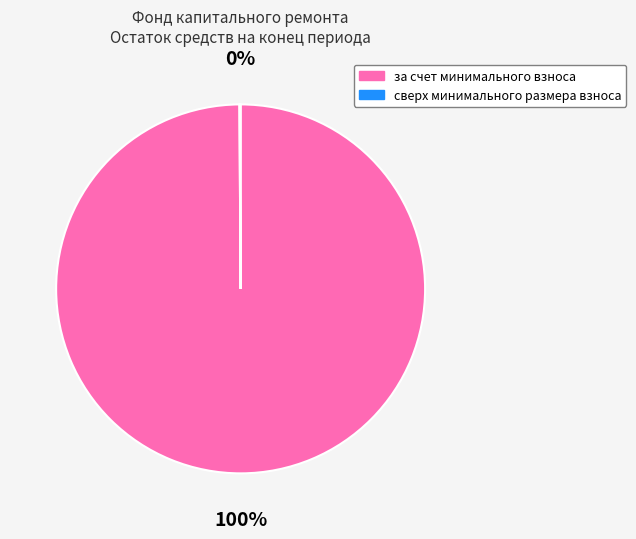

Does за счет минимального взноса account for over 50% of the chart?

Yes